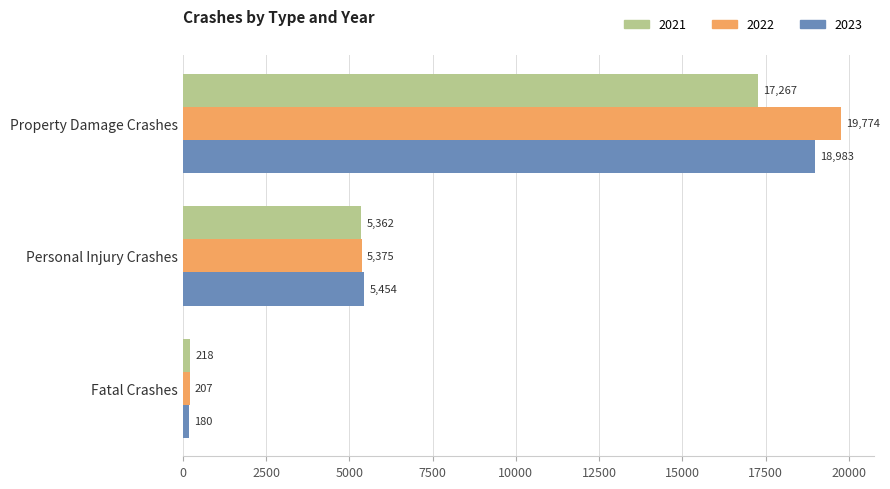

Between Property Damage Crashes and Personal Injury Crashes, which series saw the biggest shift?

2022